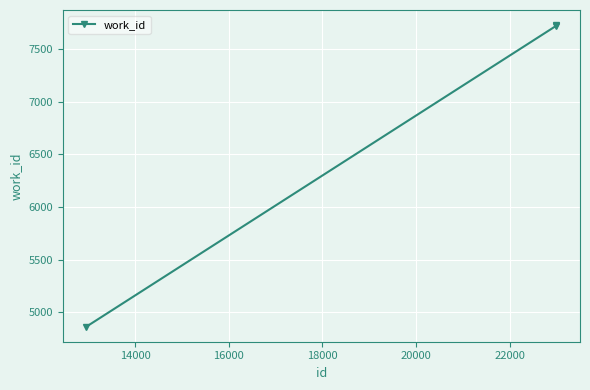

How many series are shown in this chart?

1